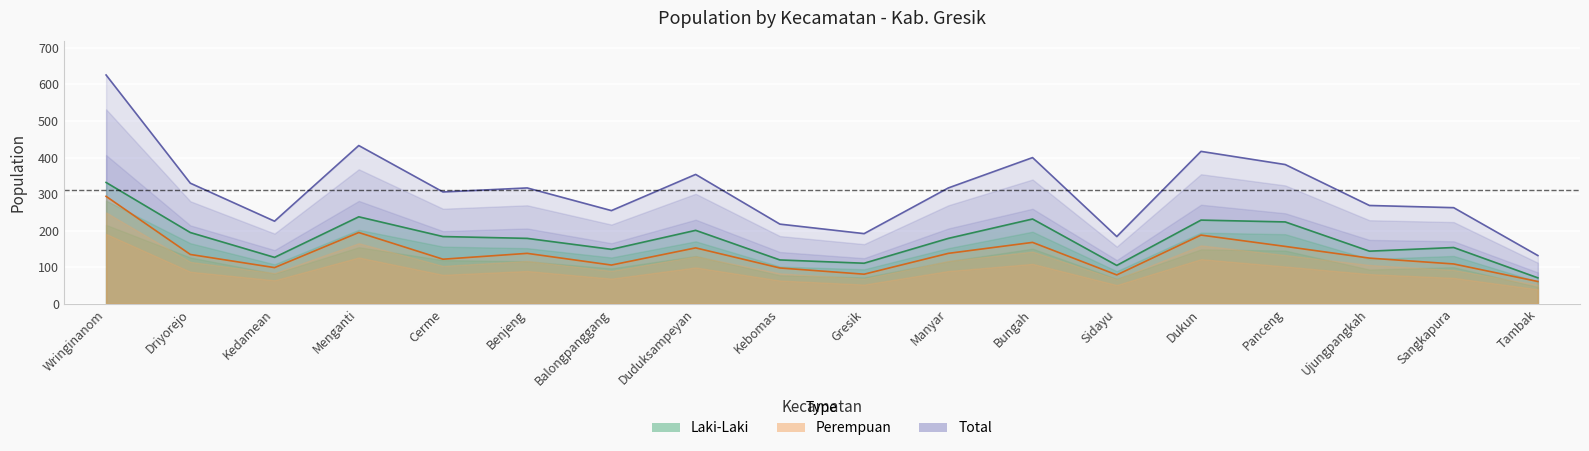

Which series has the largest range (max minus min)?

Total